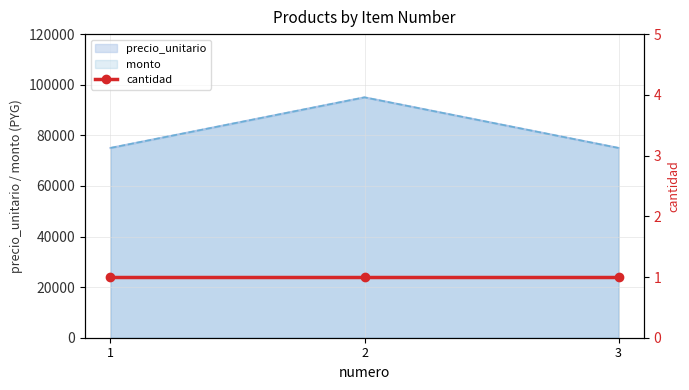

Is it true that monto equals 75000 at 1?

True